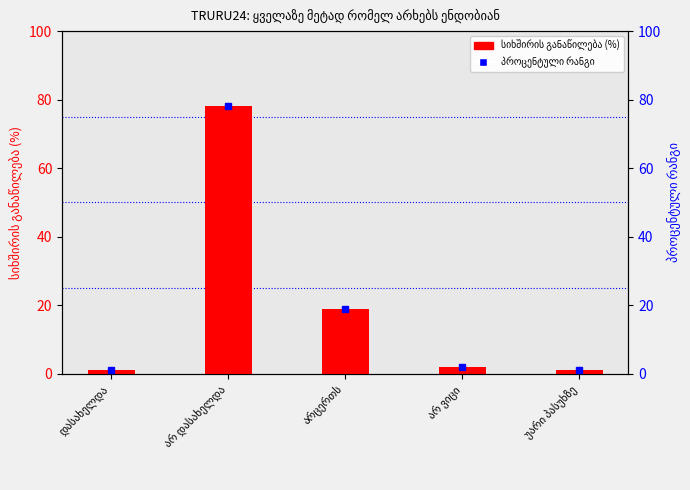

What is the value of the სიხშირის განაწილება (%) bar at the 2nd from the left?

78